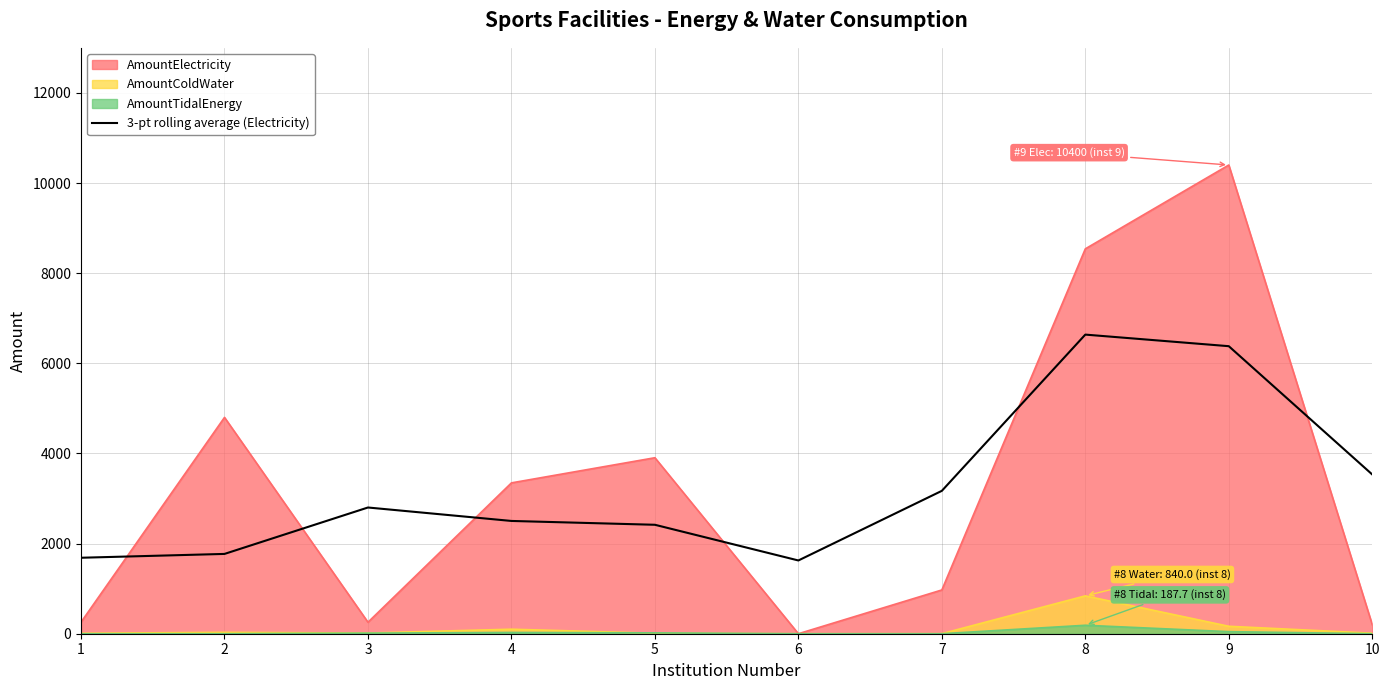

How many lines are shown in the chart?

4